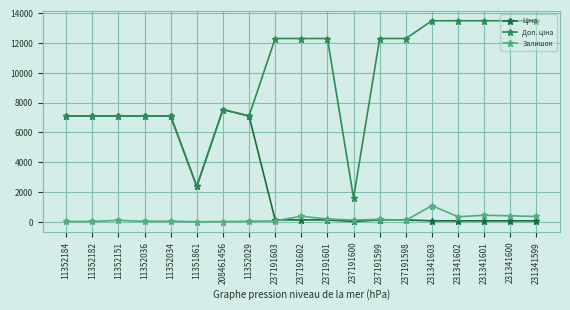

The Залишок series shows 91.0 at 11352151. True or false?

True